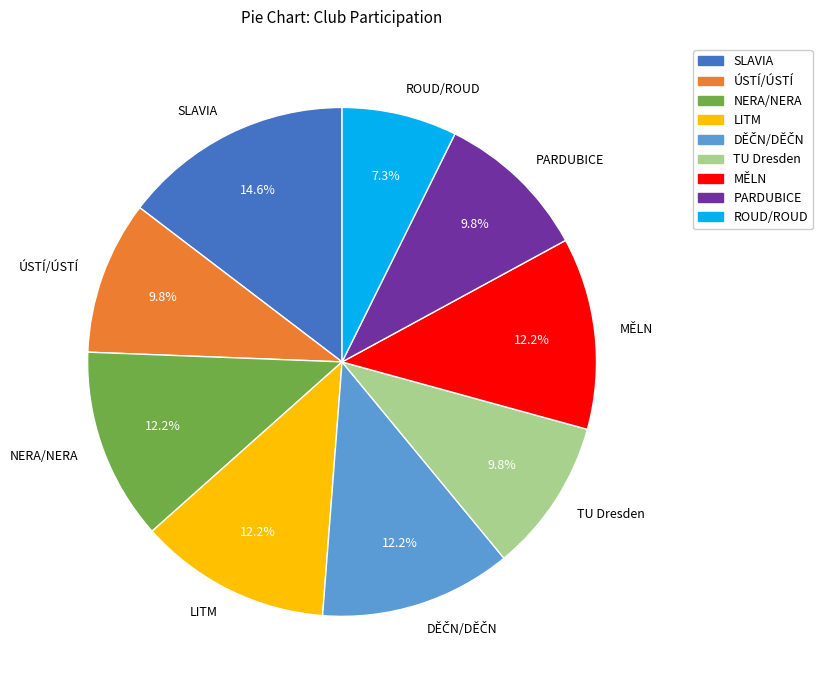

Which slice is the largest?

SLAVIA